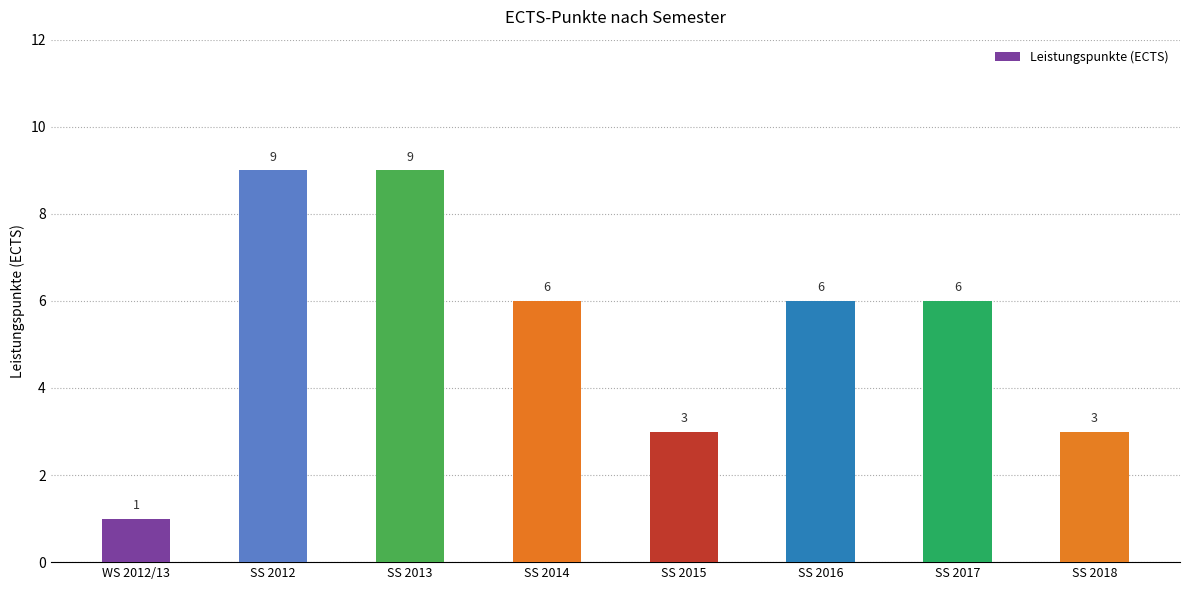

Reading left to right, what are all the values shown in this chart?

WS 2012/13=1	SS 2012=9	SS 2013=9	SS 2014=6	SS 2015=3	SS 2016=6	SS 2017=6	SS 2018=3